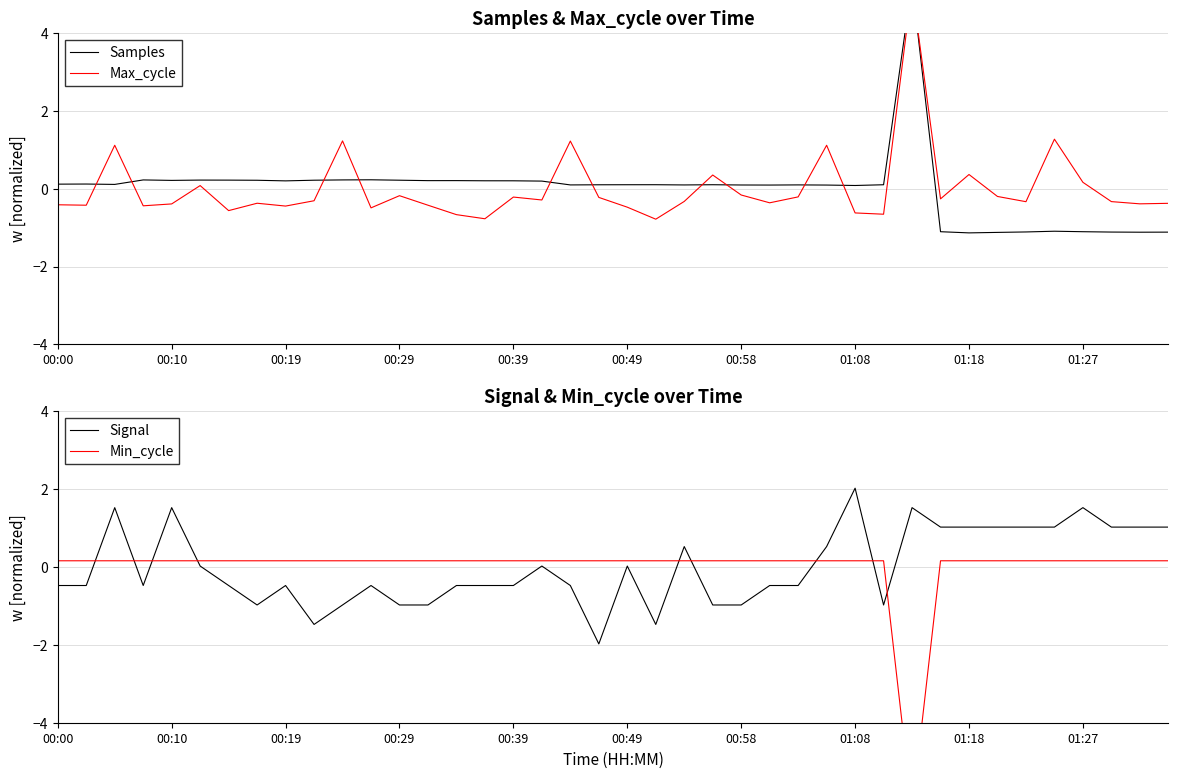

How many times do Samples and Signal cross each other?

9